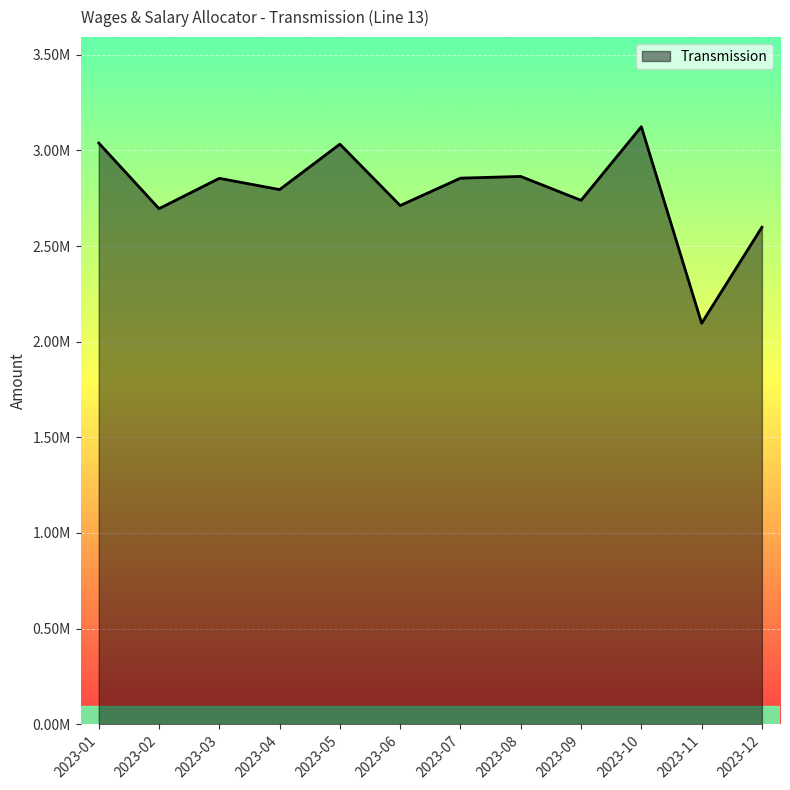

Is it true that the value at 2023-11 is 434523.5?

False